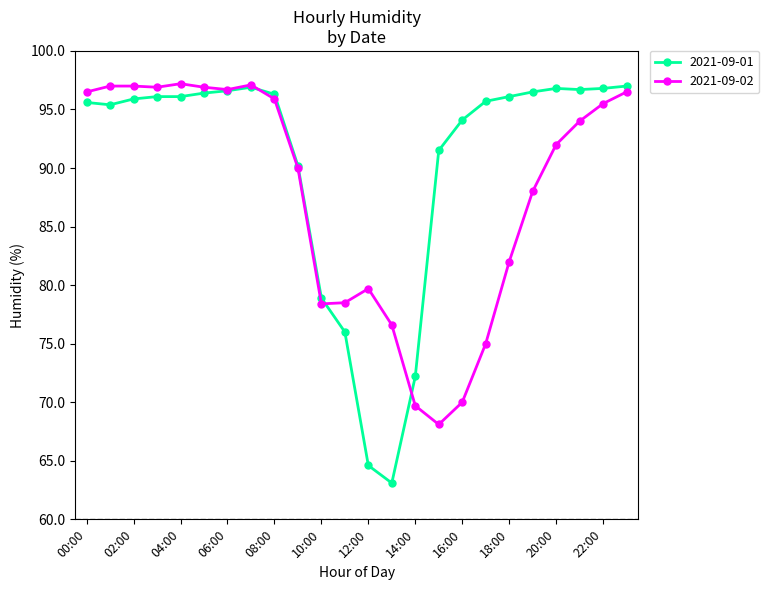

Which series has the widest spread of values?

2021-09-01